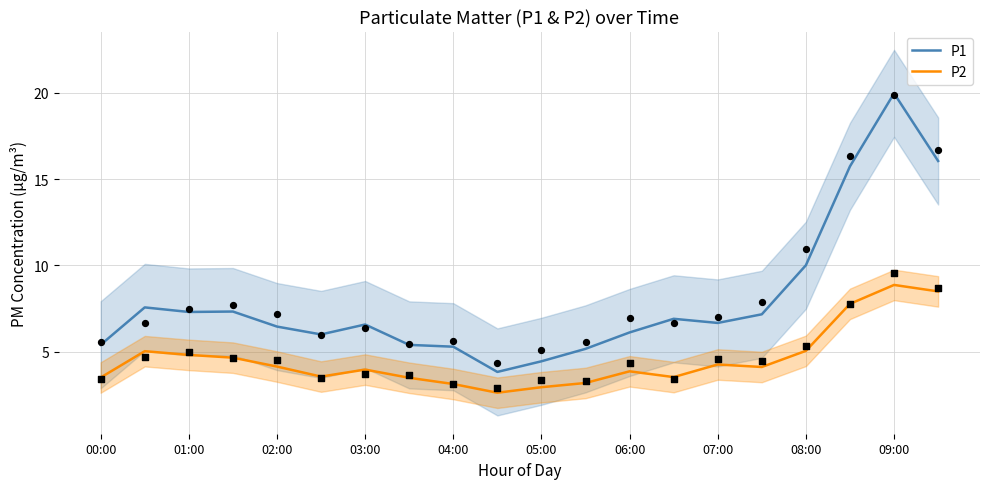

Which series has the largest Y range (max minus min)?

P1